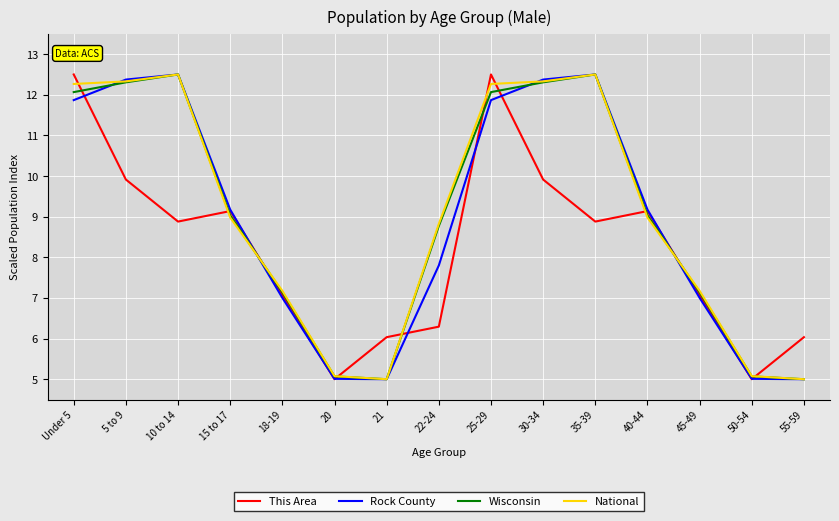

How many lines are shown in the chart?

4